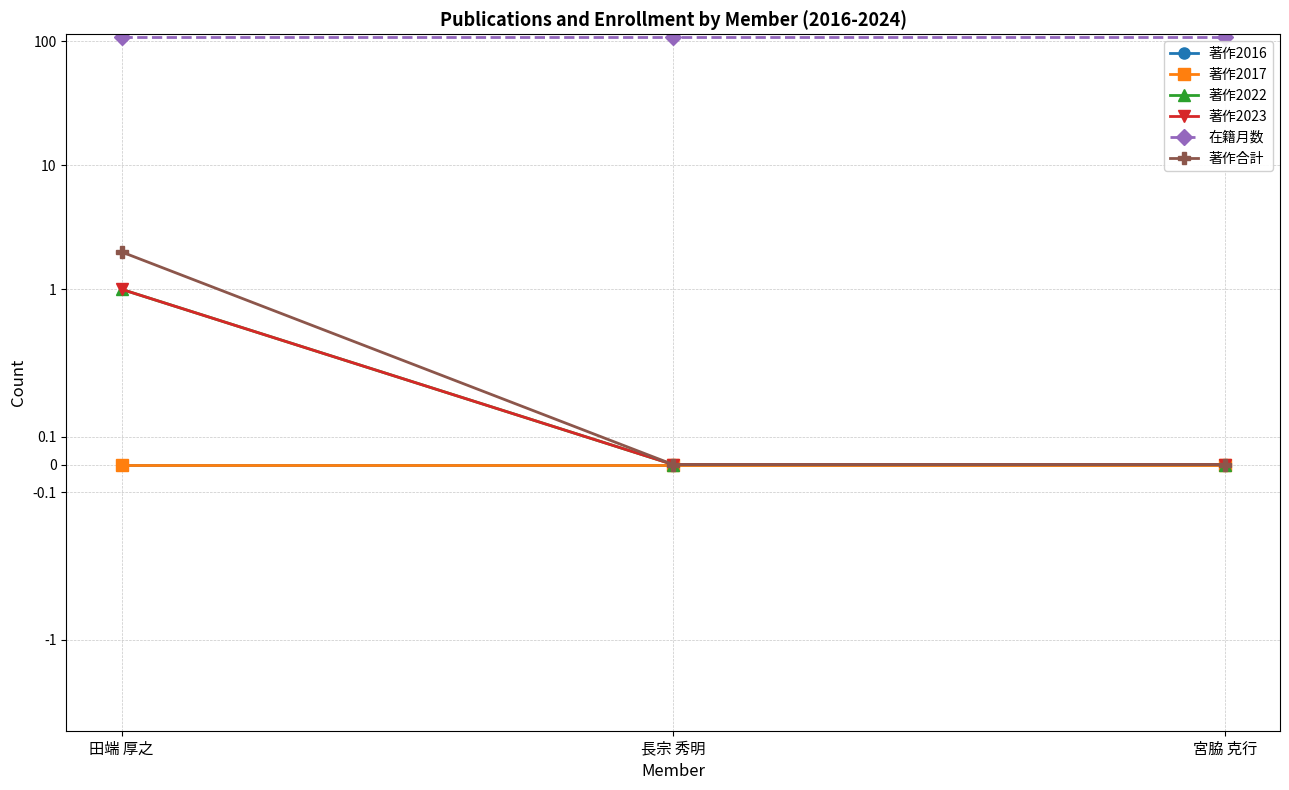

The 著作2023 series shows 2 at 田端 厚之. True or false?

False